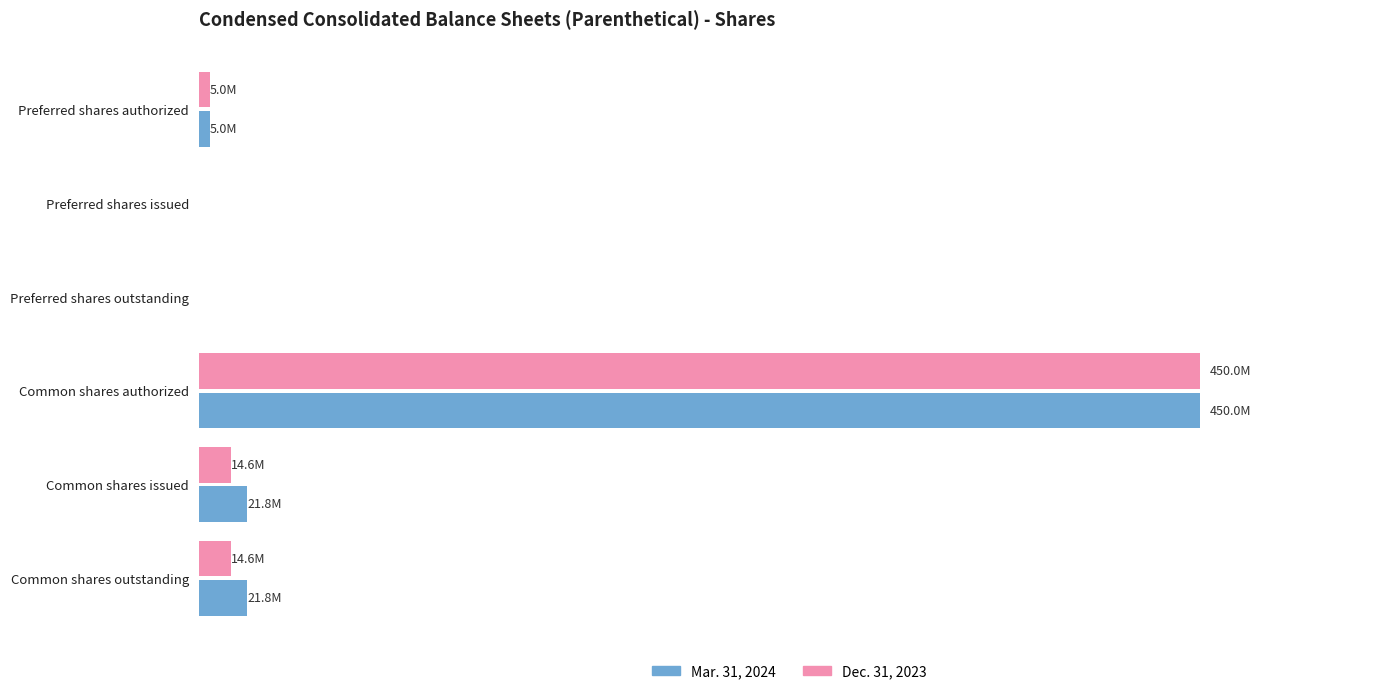

What are all the series names shown in the legend?

Mar. 31, 2024, Dec. 31, 2023